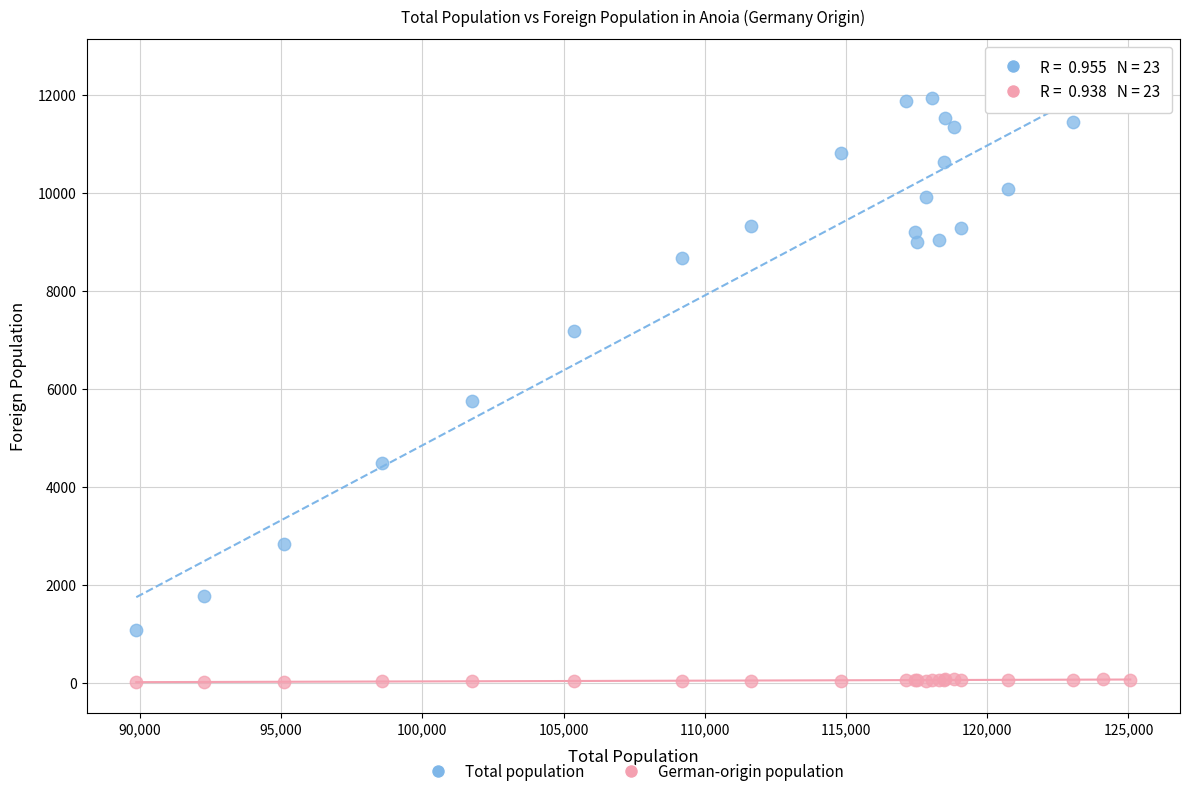

Which series contains the highest Y value?

Total population